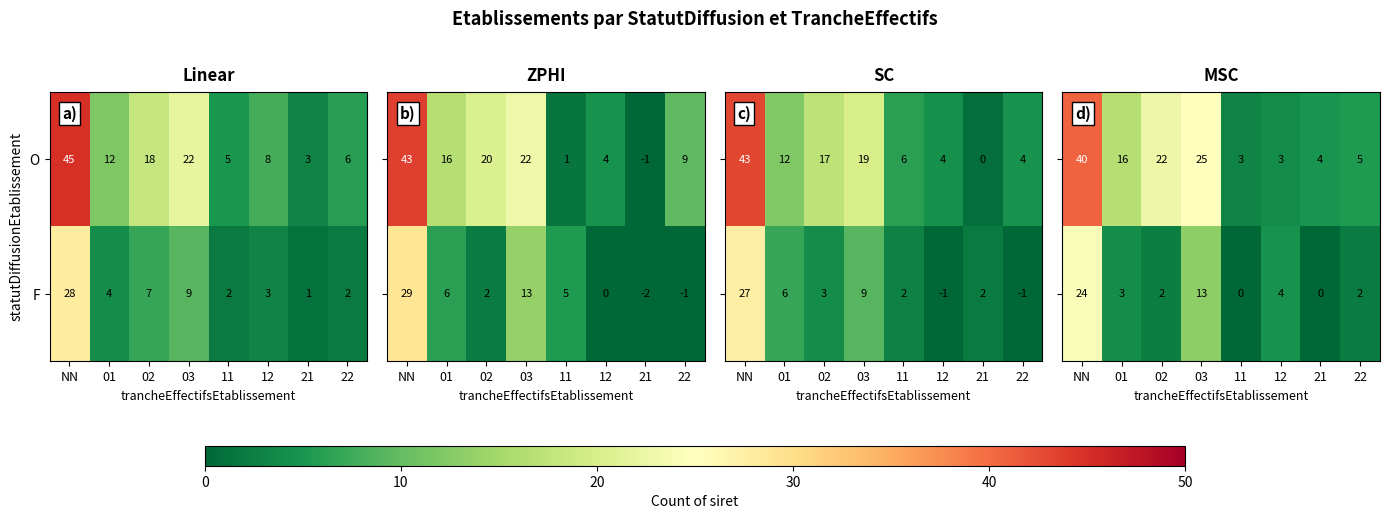

At which category is the sum across all series the highest?

NN